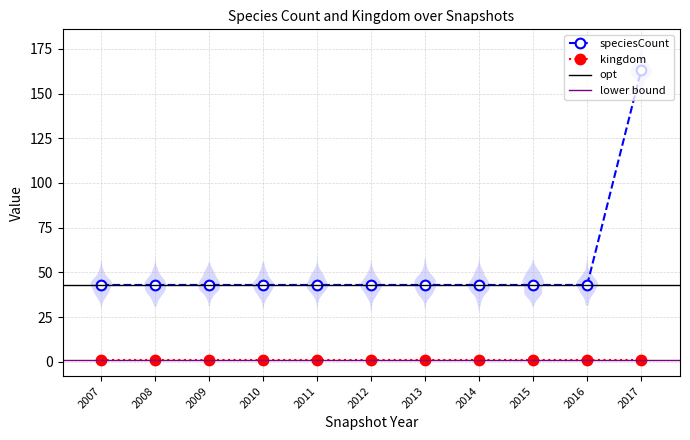

Rank the categories by value from lowest to highest.

2007, 2008, 2009, 2010, 2011, 2012, 2013, 2014, 2015, 2016, 2017